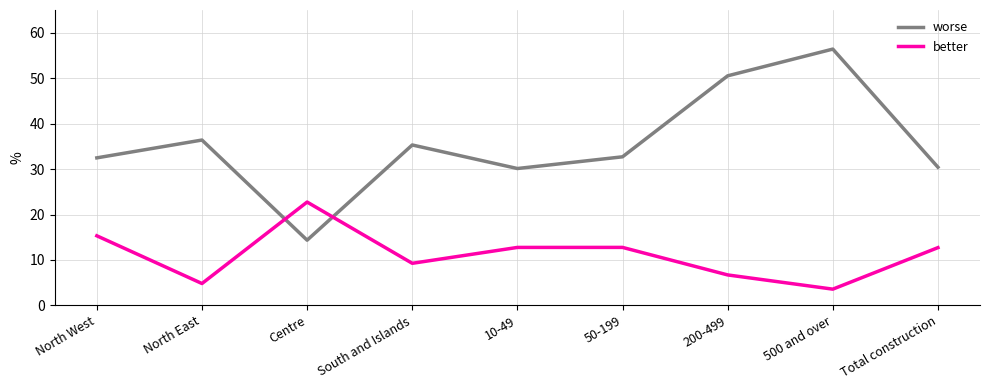

Which category has the lowest value in the better series?

500 and over